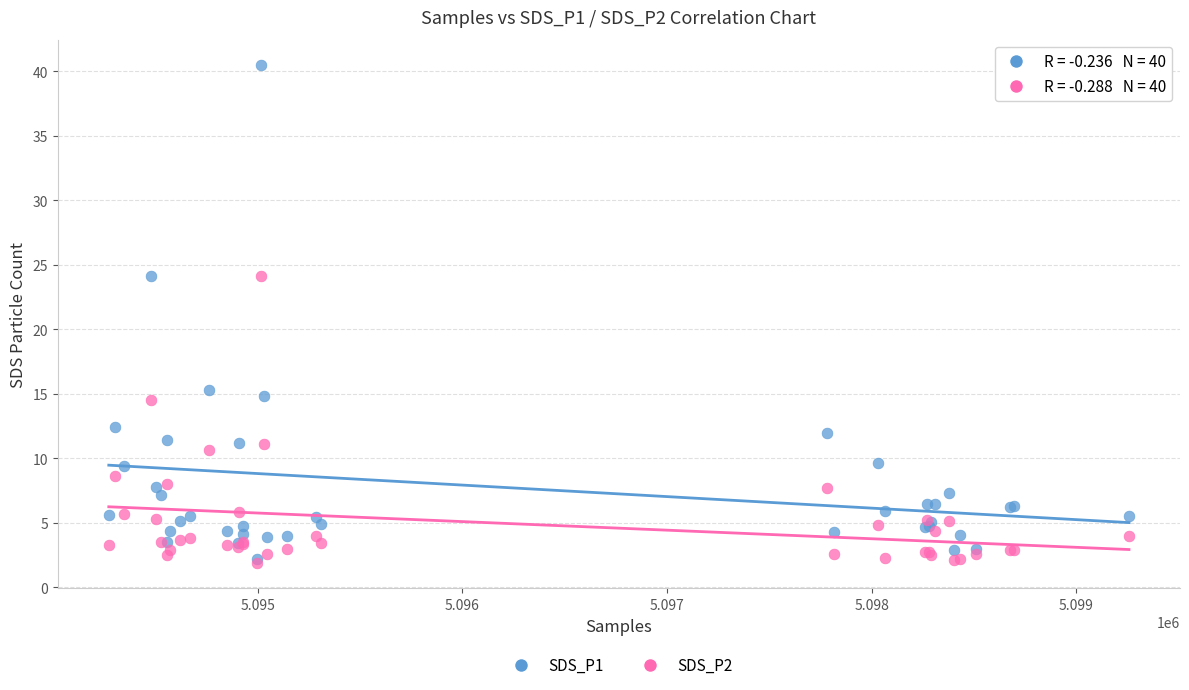

What are all the series names shown in the legend?

SDS_P1, SDS_P2